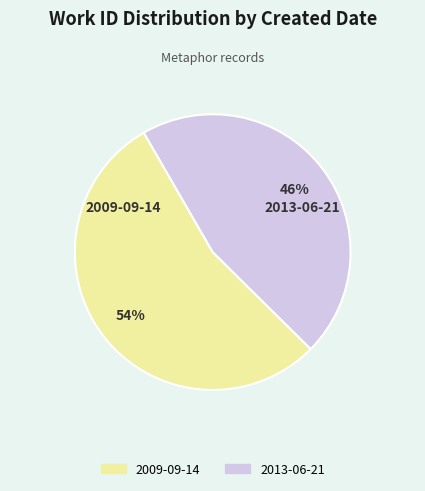

Combined, do 2013-06-21 and 2009-09-14 account for over 50%?

Yes